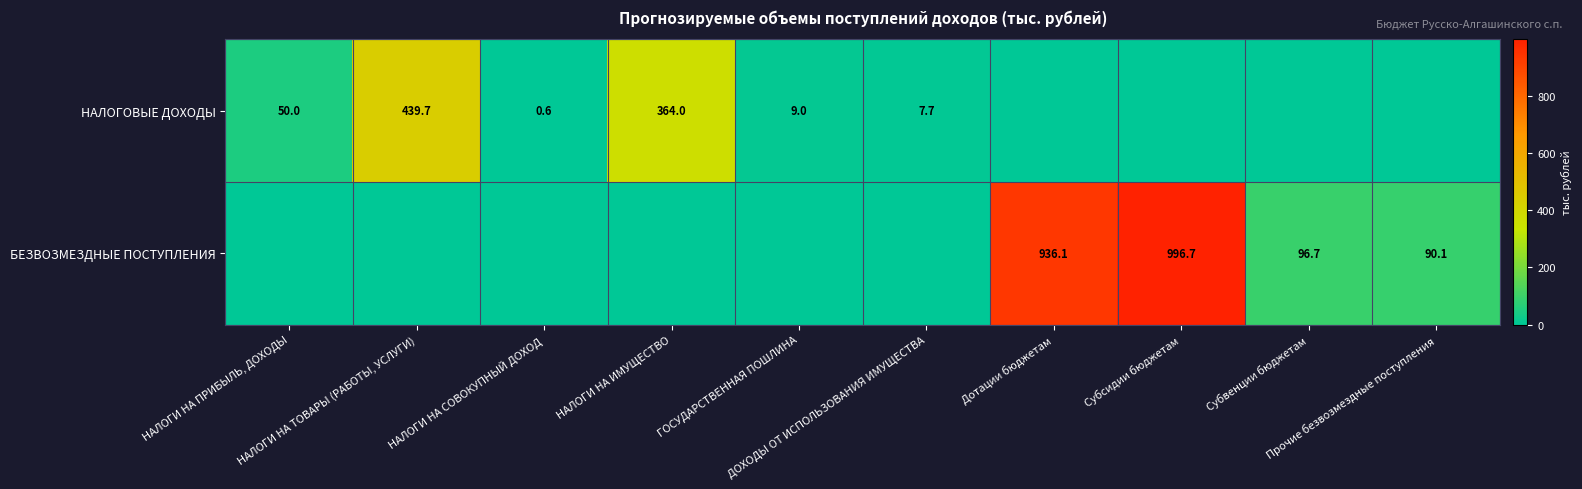

What is the average value of the НАЛОГОВЫЕ ДОХОДЫ series?

87.1